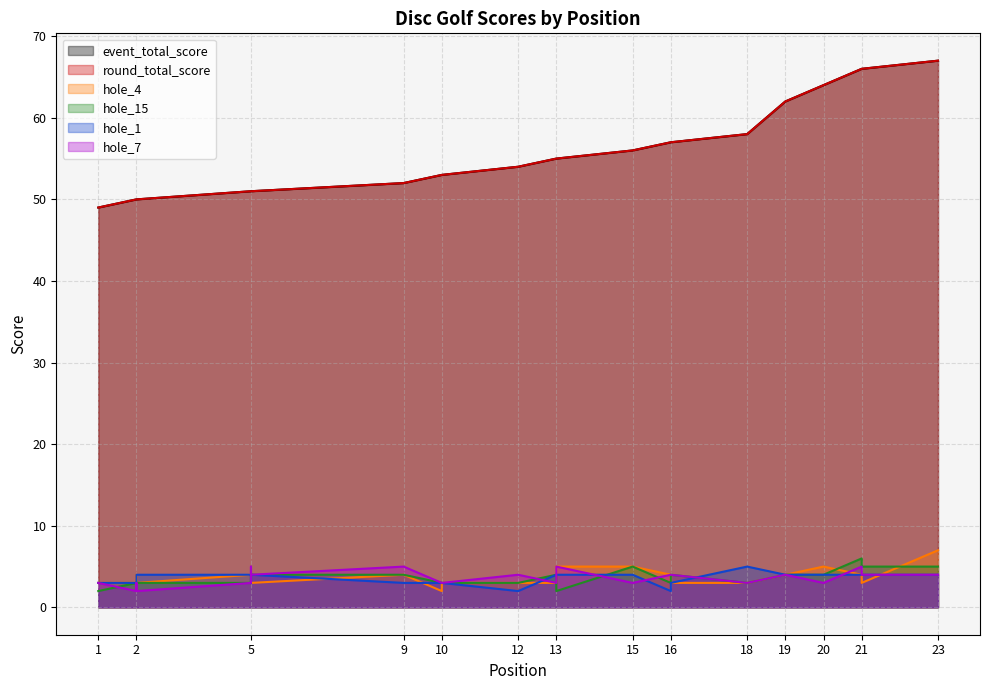

At which label is hole_1 closest to 3?

1